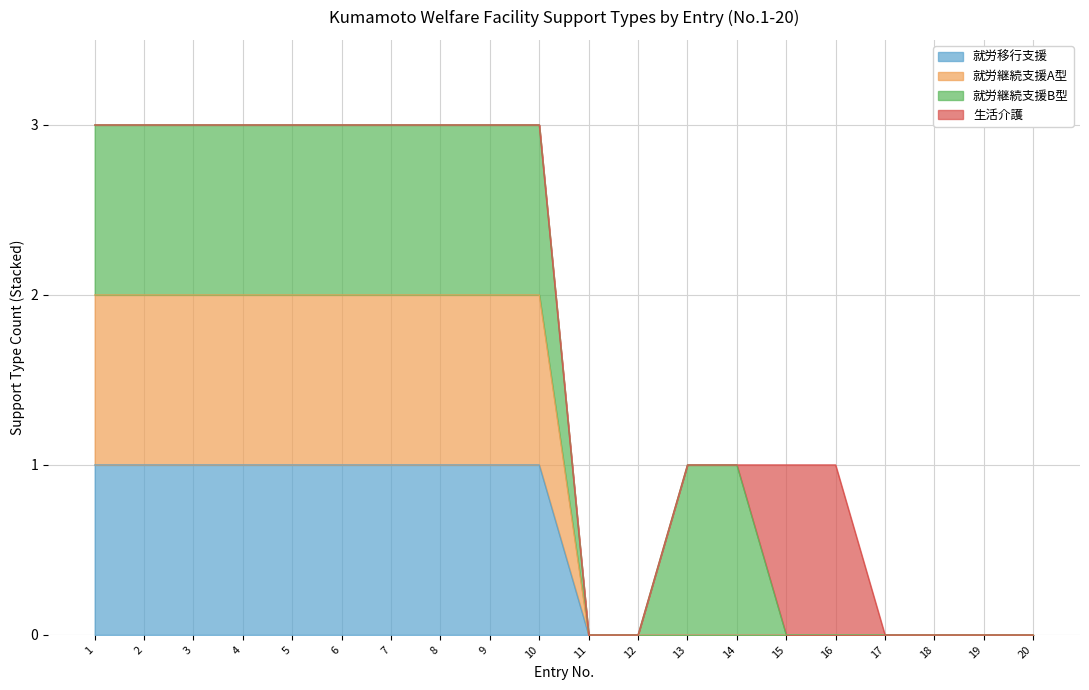

Is the value of 就労継続支援A型 at 12 greater than the value of 就労移行支援 at 9?

No